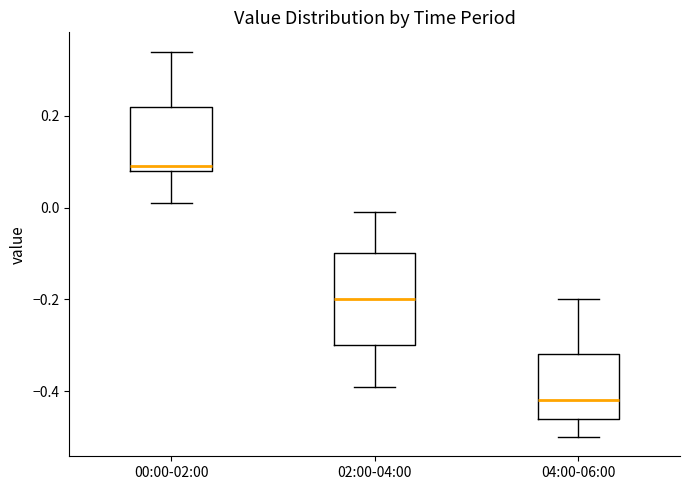

Which box's median line is the lowest?

04:00-06:00